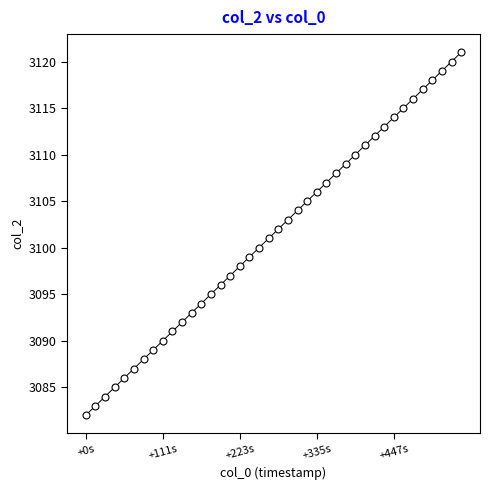

What is the range of Y values (max minus min)?

39